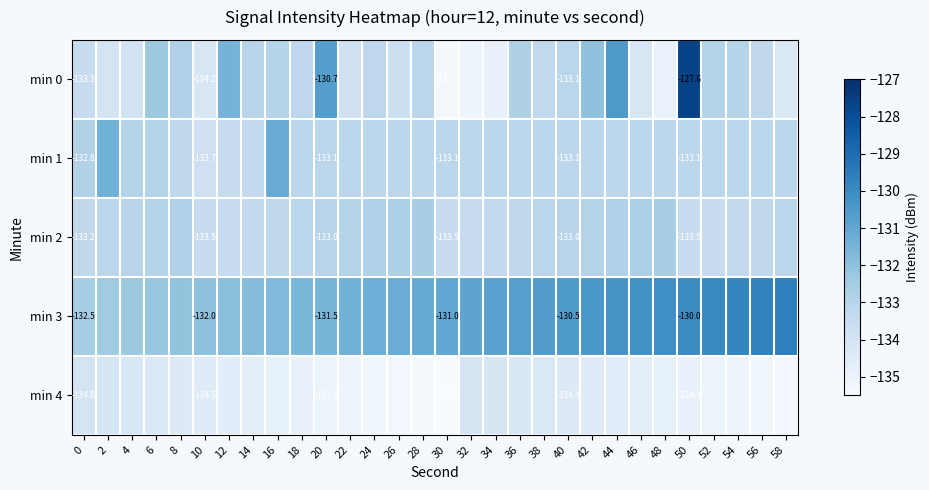

What is the difference between the min 2 values at 34 and 52?

0.1